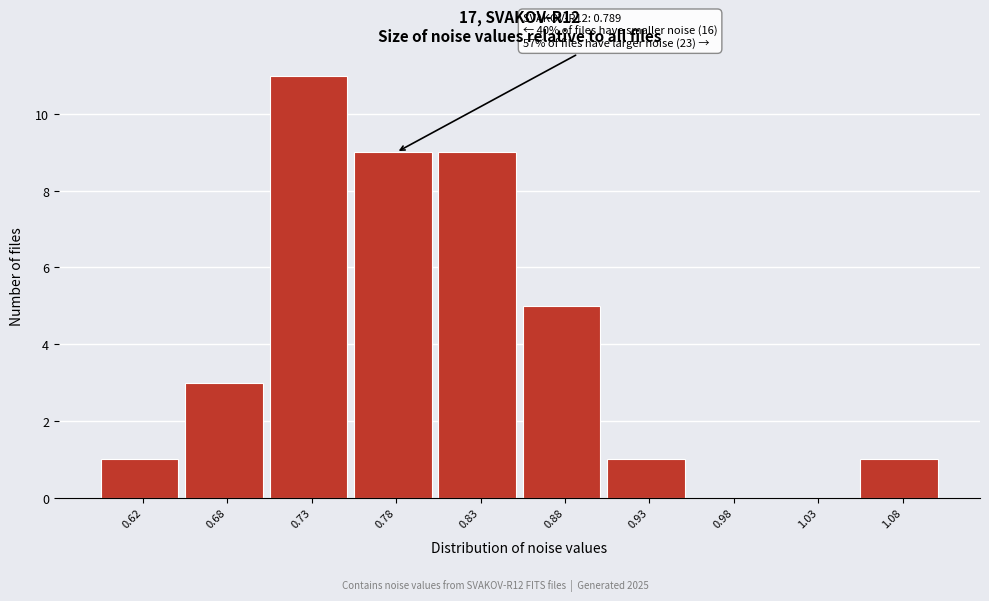

Reading left to right, list all the values displayed in this chart.

0.62=1	0.68=3	0.73=11	0.78=9	0.83=9	0.88=5	0.93=1	0.98=0	1.03=0	1.08=1